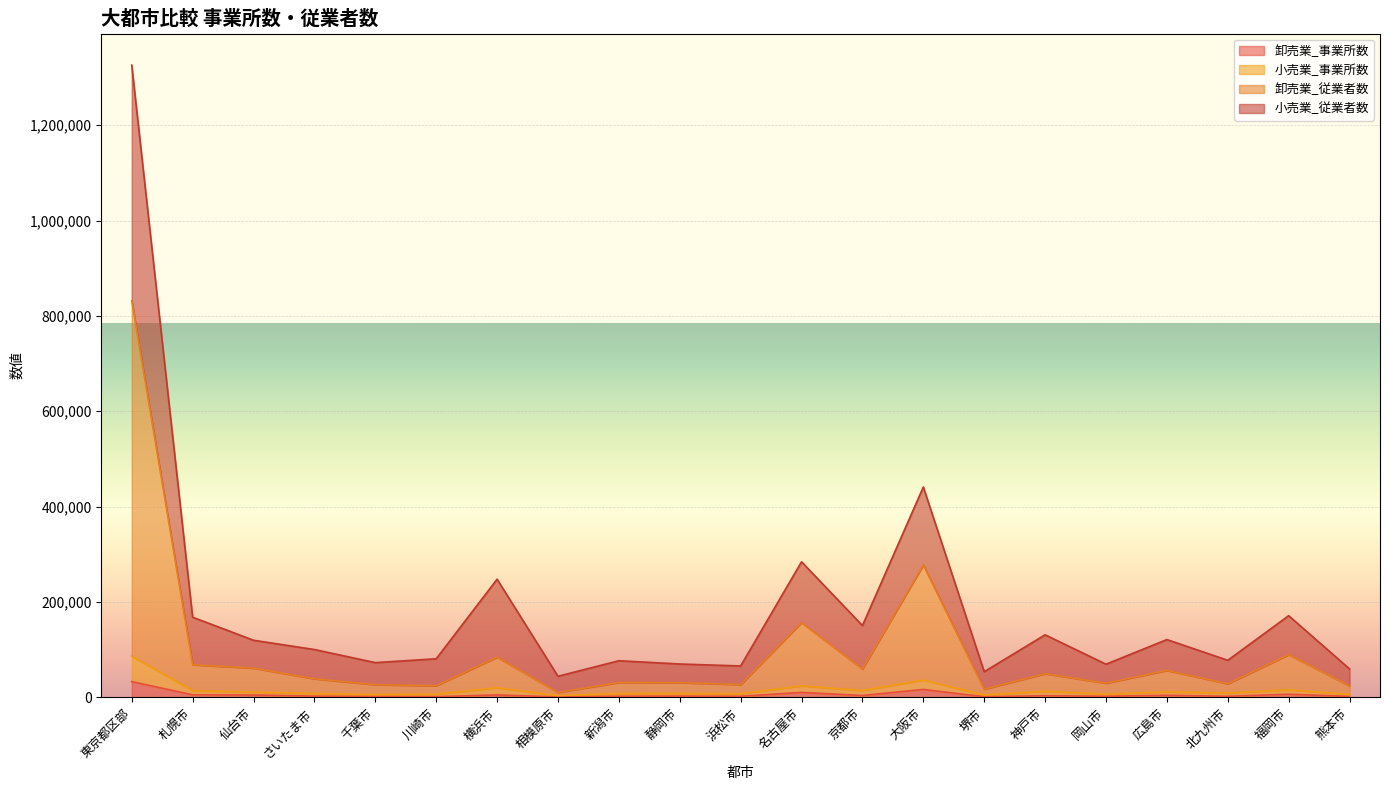

At さいたま市, list the series in order from largest to smallest.

小売業_従業者数, 卸売業_従業者数, 小売業_事業所数, 卸売業_事業所数